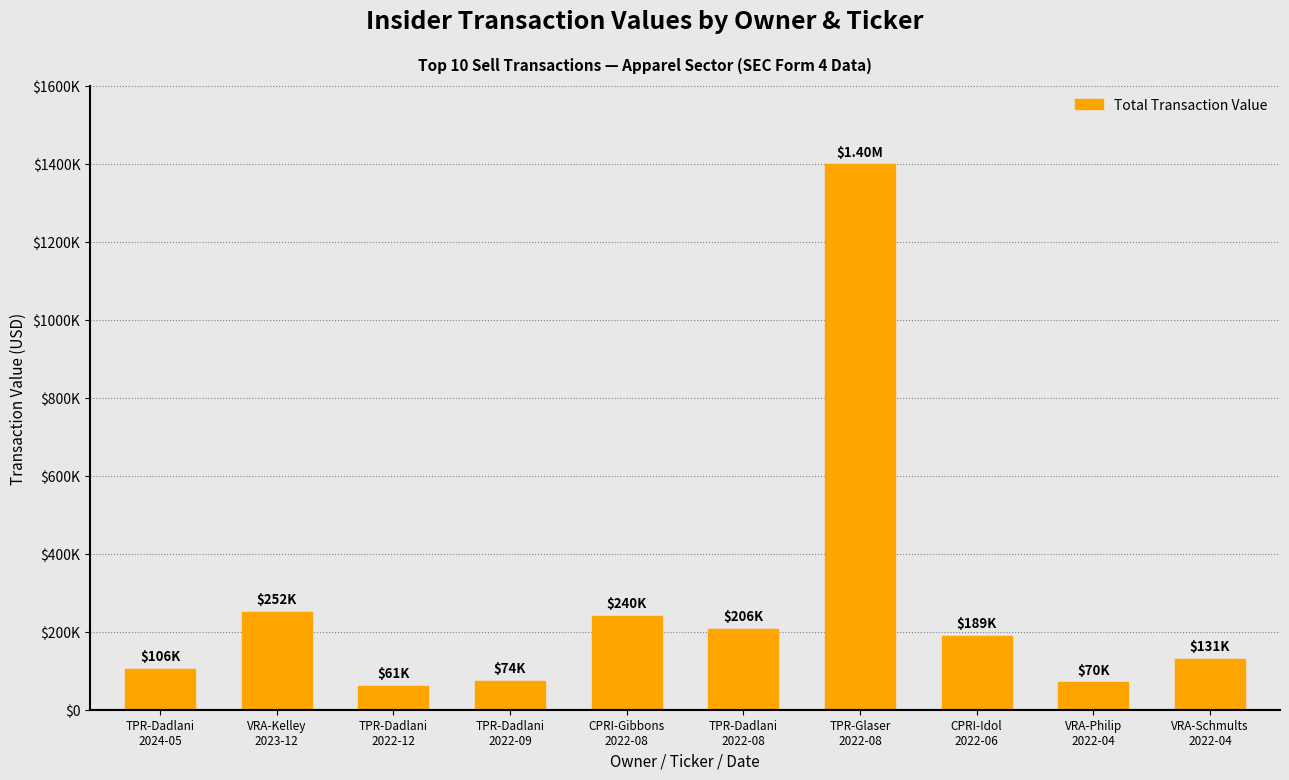

Are the bars horizontal?

No